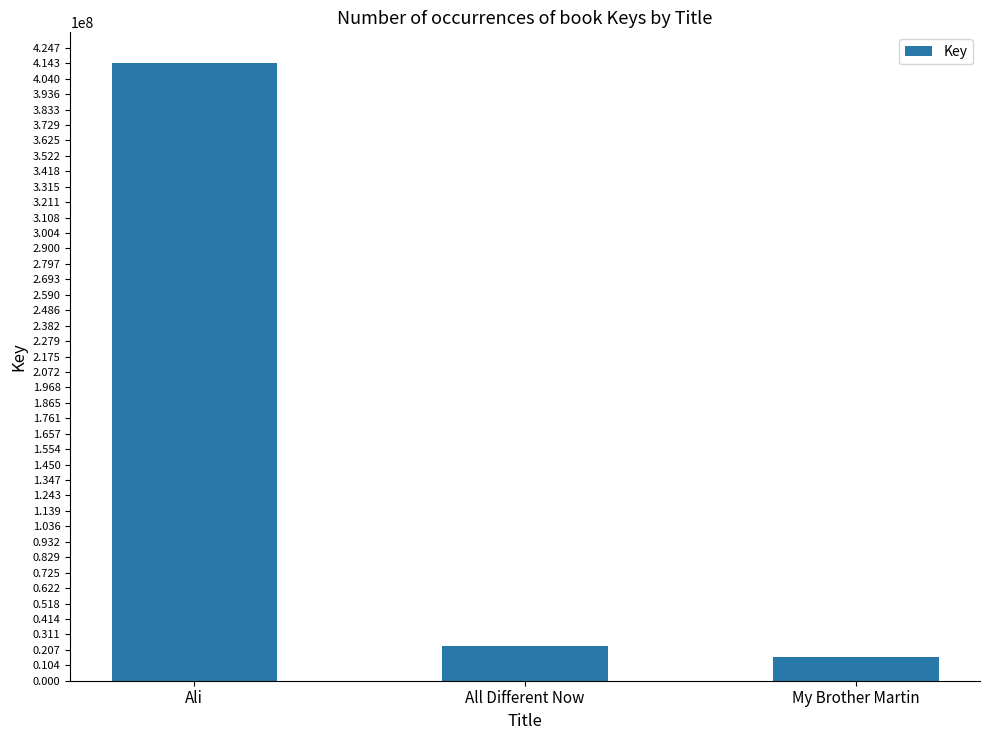

The chart shows a value of 276676655 at Ali. True or false?

False